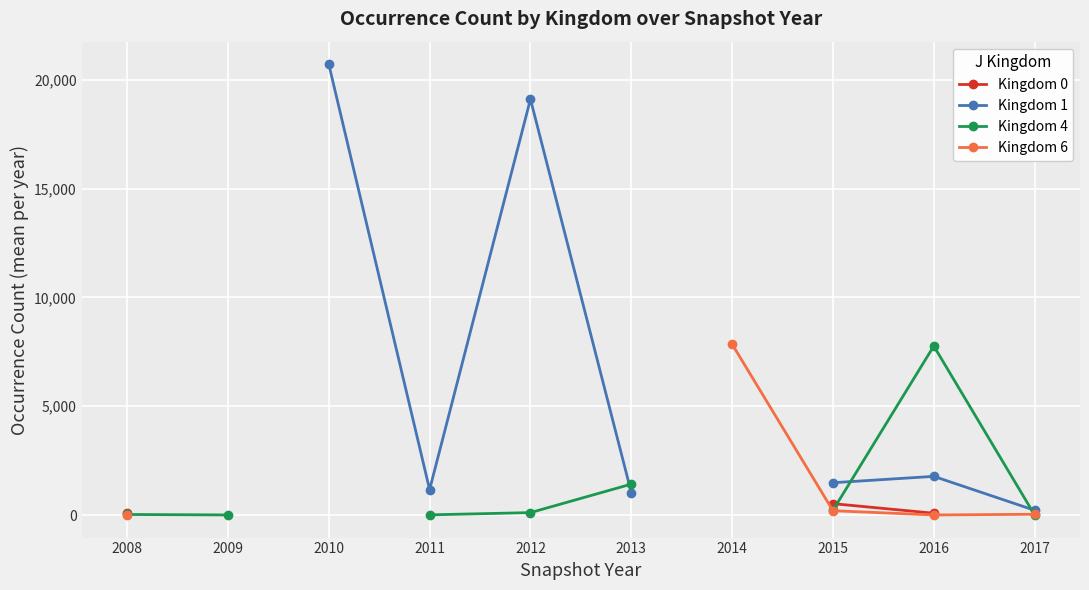

How many positive values does the Kingdom 1 series have?

7